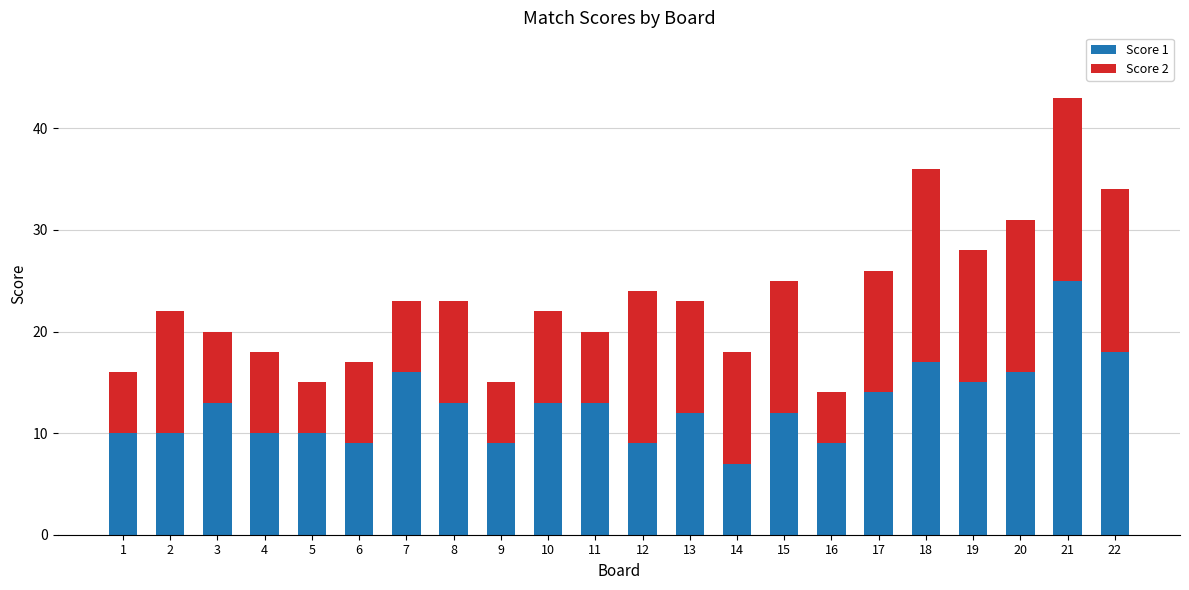

What is the difference between the maximum and minimum values in the Score 1 series?

18